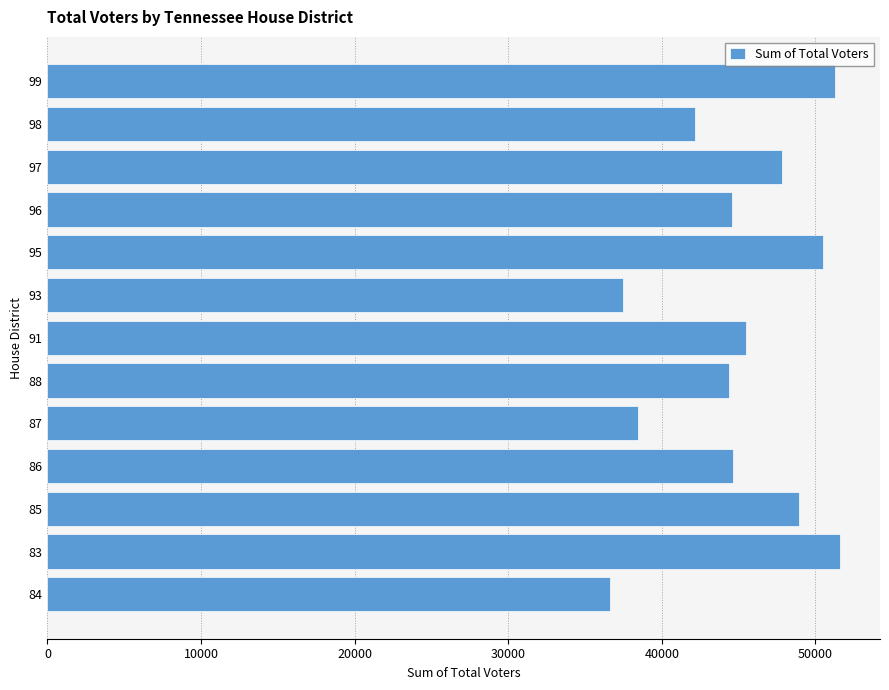

How many series are shown in this chart?

1